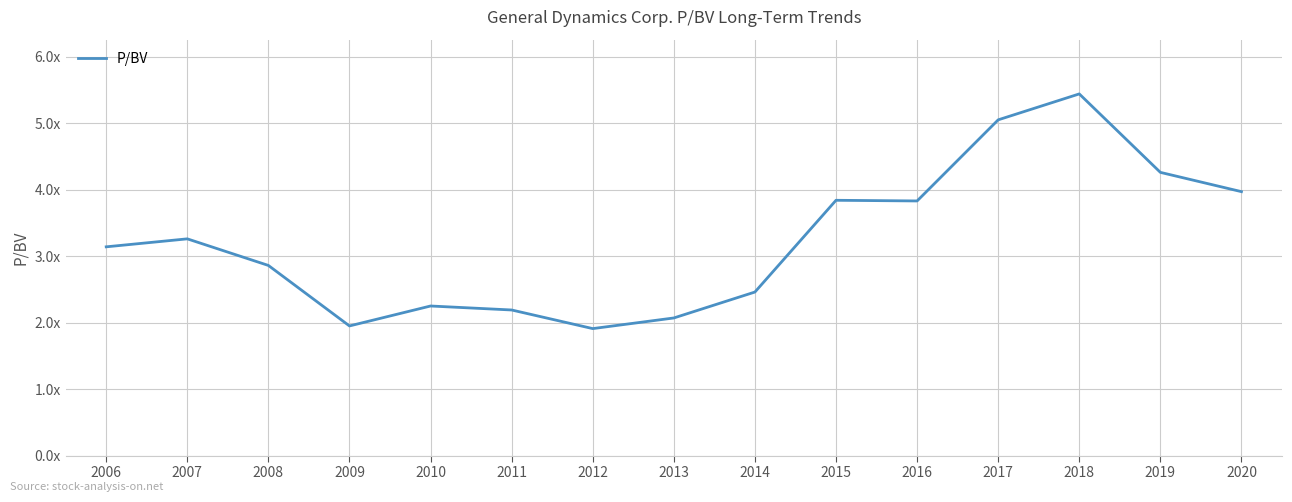

Does the chart have visible grid lines?

Yes